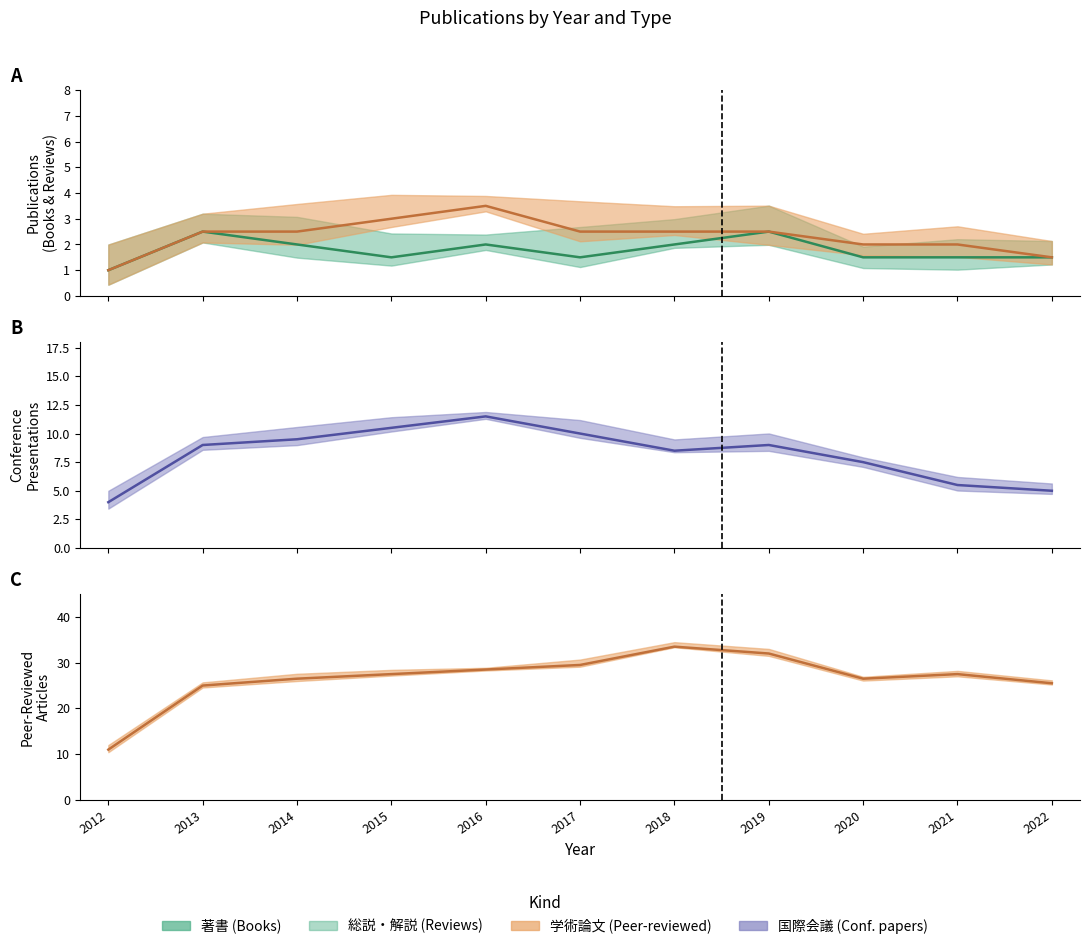

Reading left to right, extract all data points from this chart.

著書 (center): 2012=1.0	2013=2.5	2014=2.0	2015=1.5	2016=2.0	2017=1.5	2018=2.0	2019=2.5	2020=1.5	2021=1.5	2022=1.5
総説・解説 (center): 2012=1.0	2013=2.5	2014=2.5	2015=3.0	2016=3.5	2017=2.5	2018=2.5	2019=2.5	2020=2.0	2021=2.0	2022=1.5
国際会議 (center): 2012=4.0	2013=9.0	2014=9.5	2015=10.5	2016=11.5	2017=10.0	2018=8.5	2019=9.0	2020=7.5	2021=5.5	2022=5.0
学術論文 (審査論文) (center): 2012=11.0	2013=25.0	2014=26.5	2015=27.5	2016=28.5	2017=29.5	2018=33.5	2019=32.0	2020=26.5	2021=27.5	2022=25.5